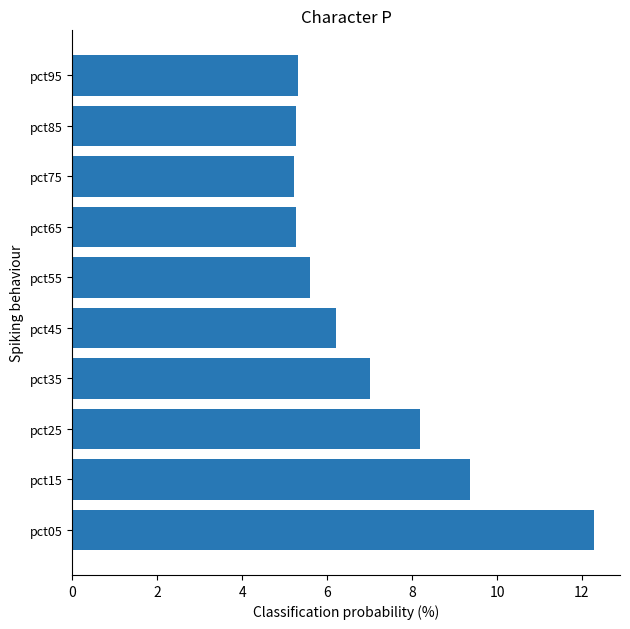

What is the smallest value displayed?

5.2